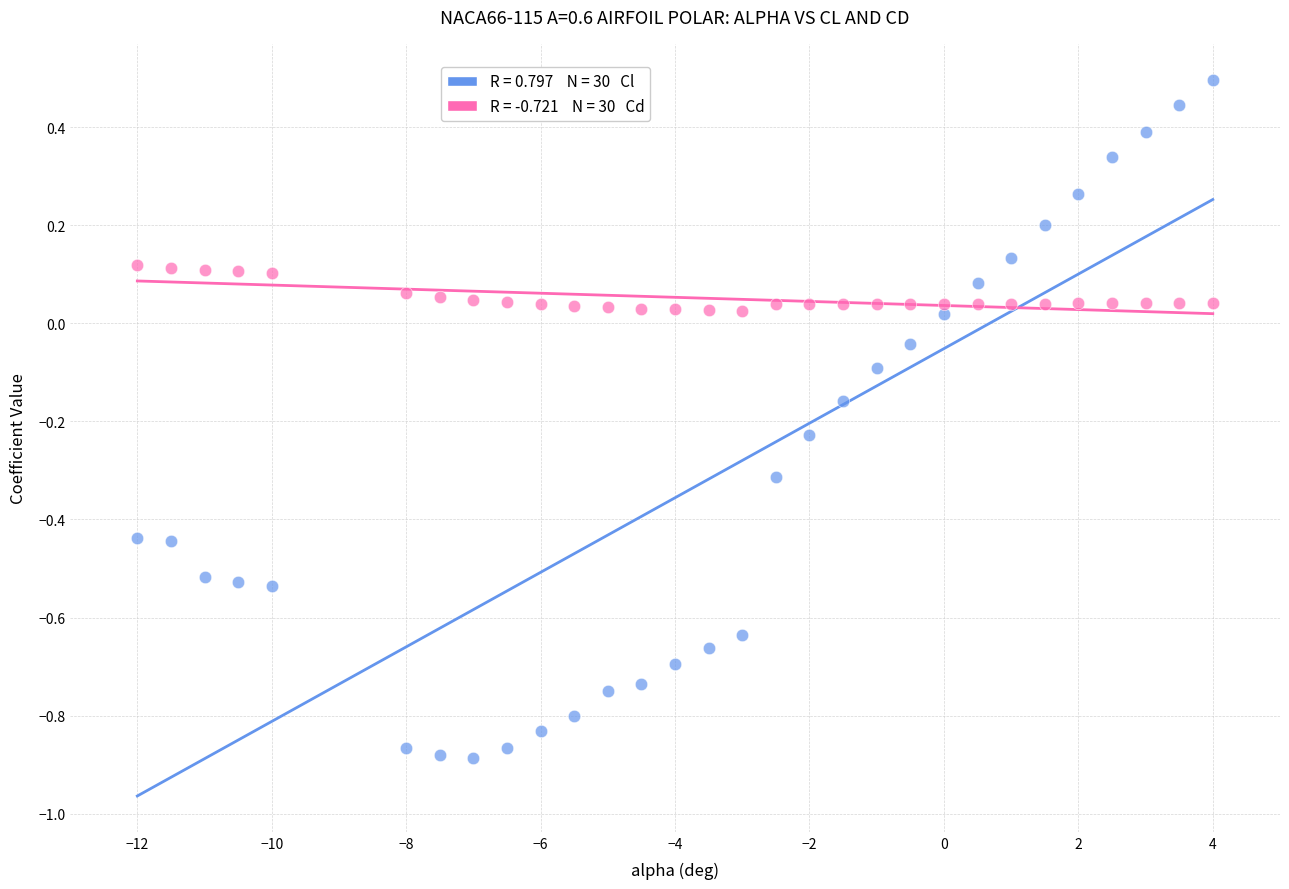

Across all data points, what is the range of Y values (max minus min)?

1.4